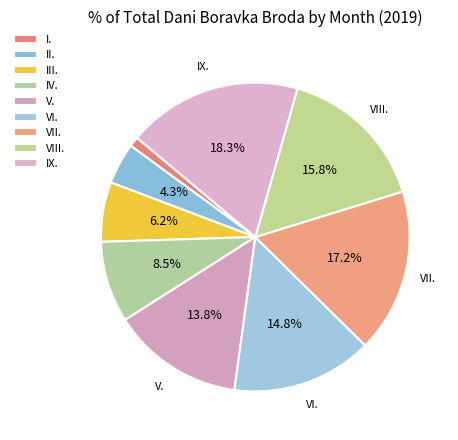

What is the smallest slice in the pie chart?

I.